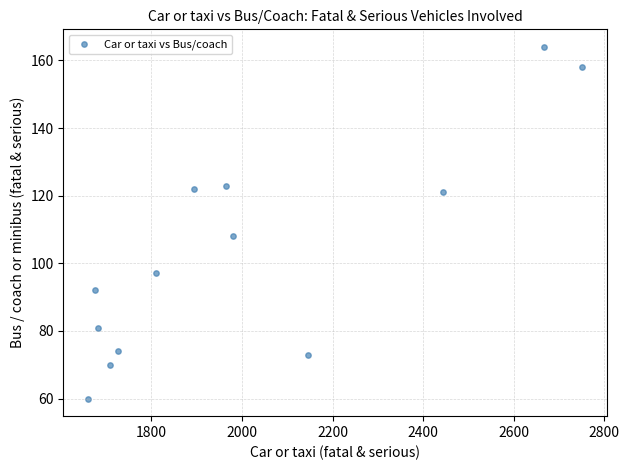

What is the range of X values (max minus min)?

1091